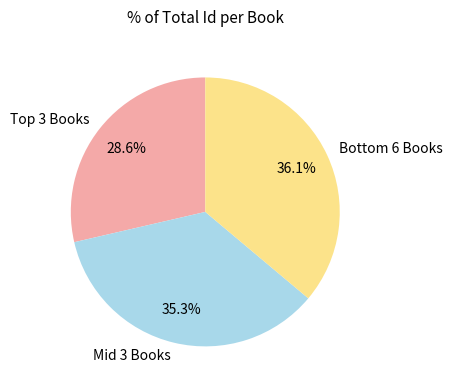

How many segments does this pie chart have?

3